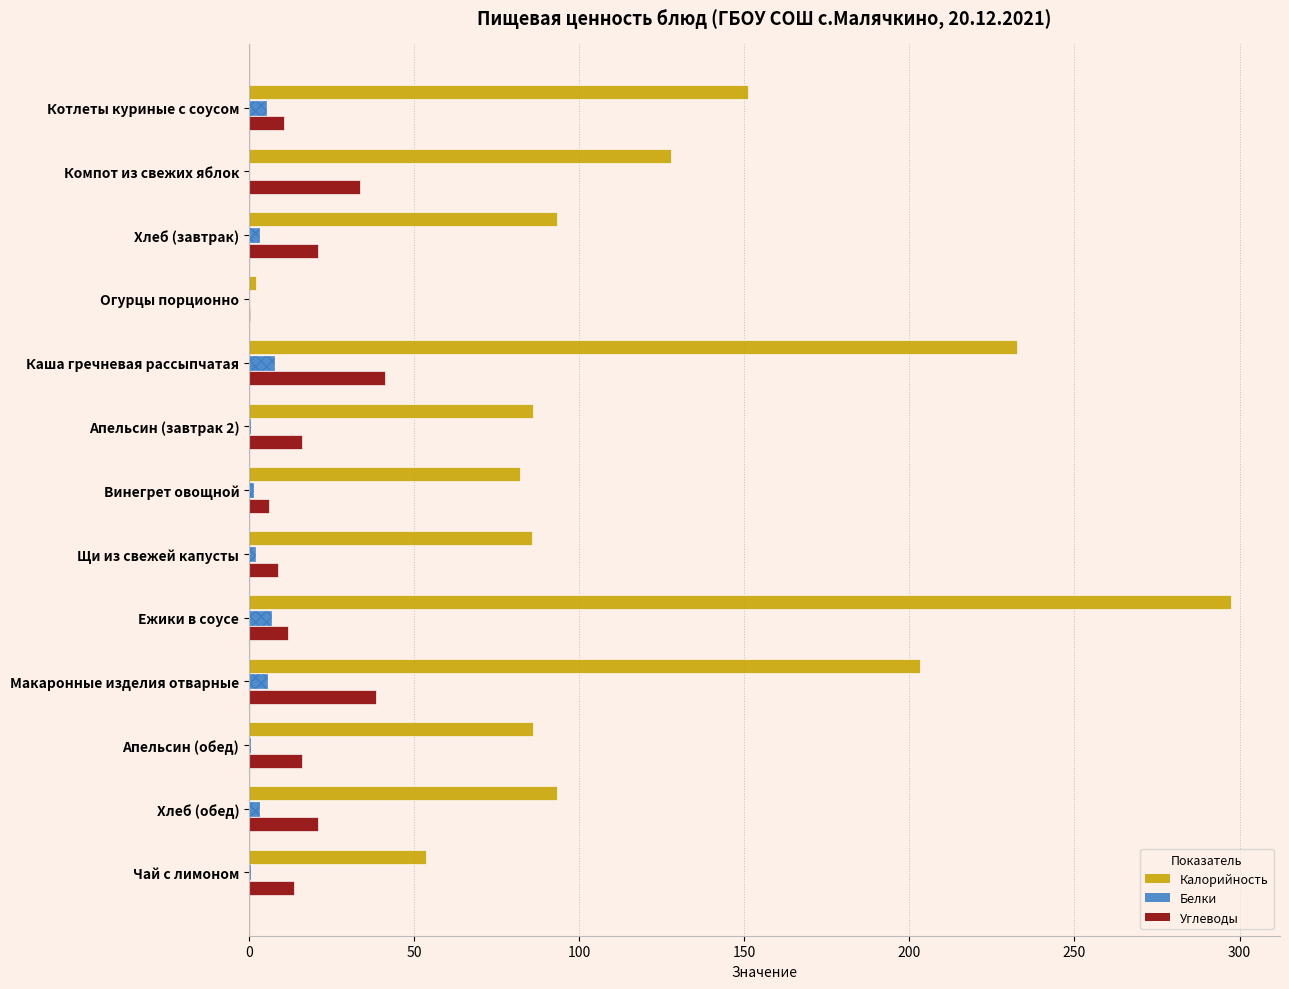

How many bars are there in each group?

3